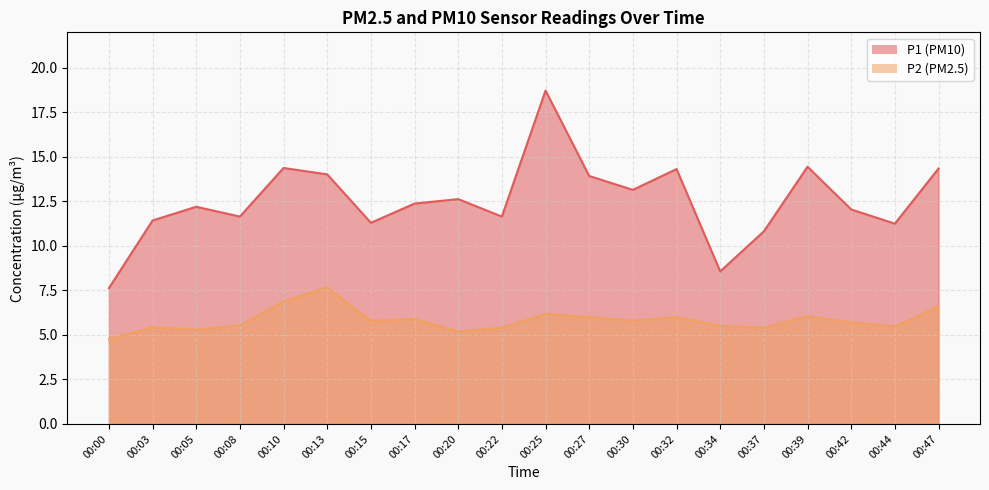

How many distinct data groups are displayed?

2